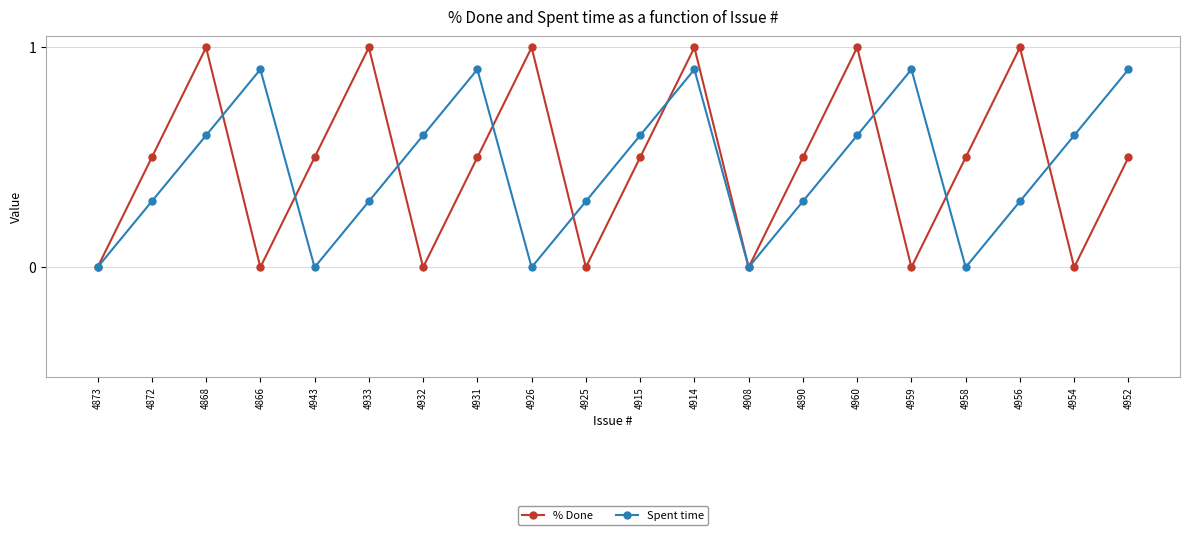

What is the difference between the maximum and second lowest values in the % Done series?

1.0